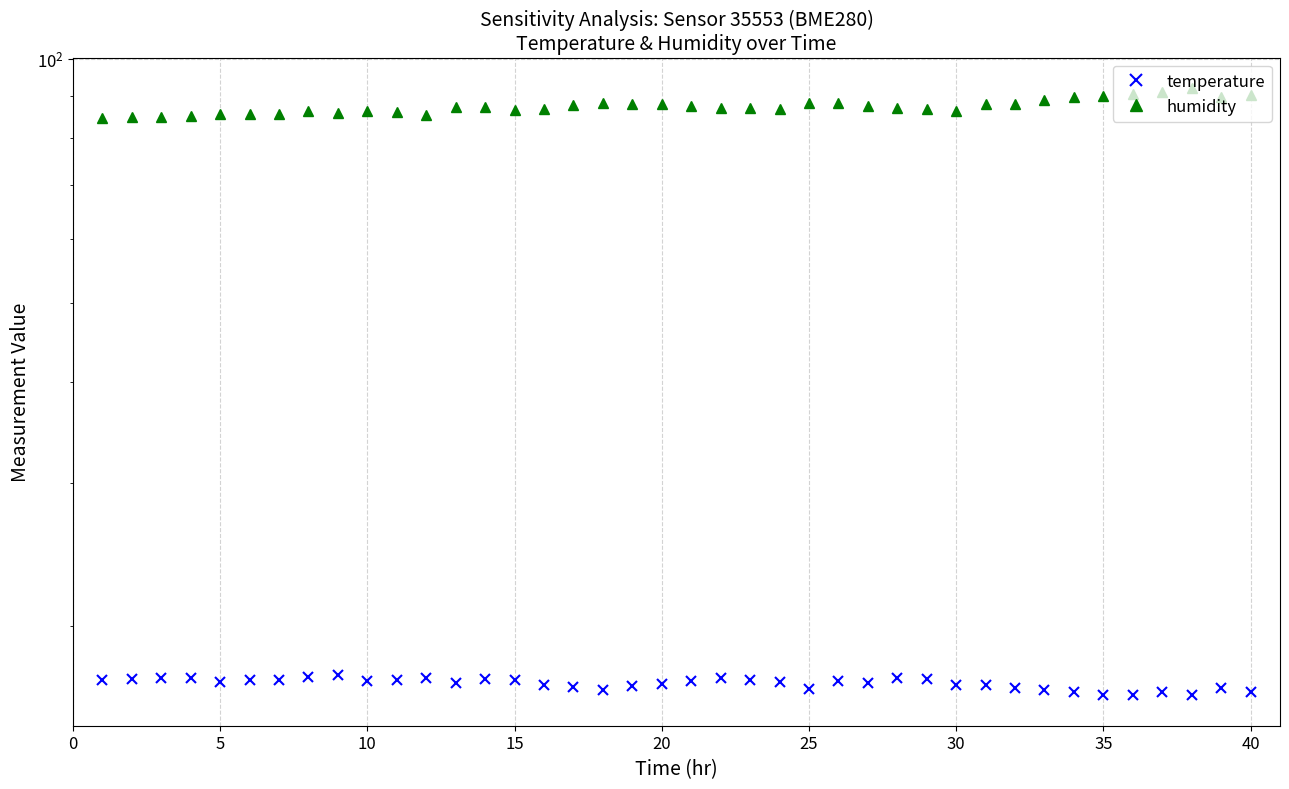

True or false: humidity and temperature intersect in this chart.

False